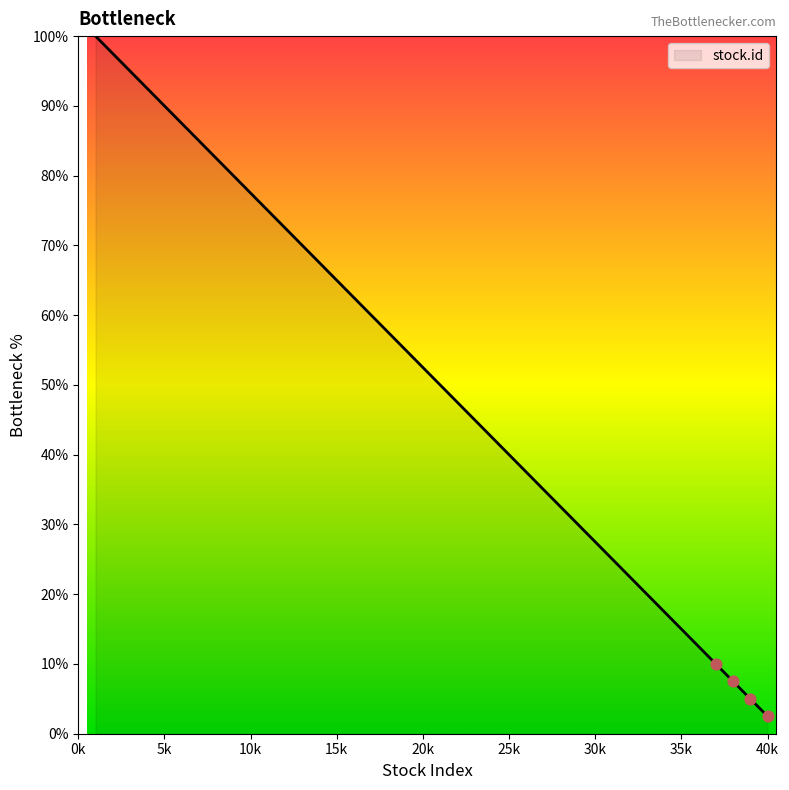

What is the difference between the maximum and minimum values?

97.5